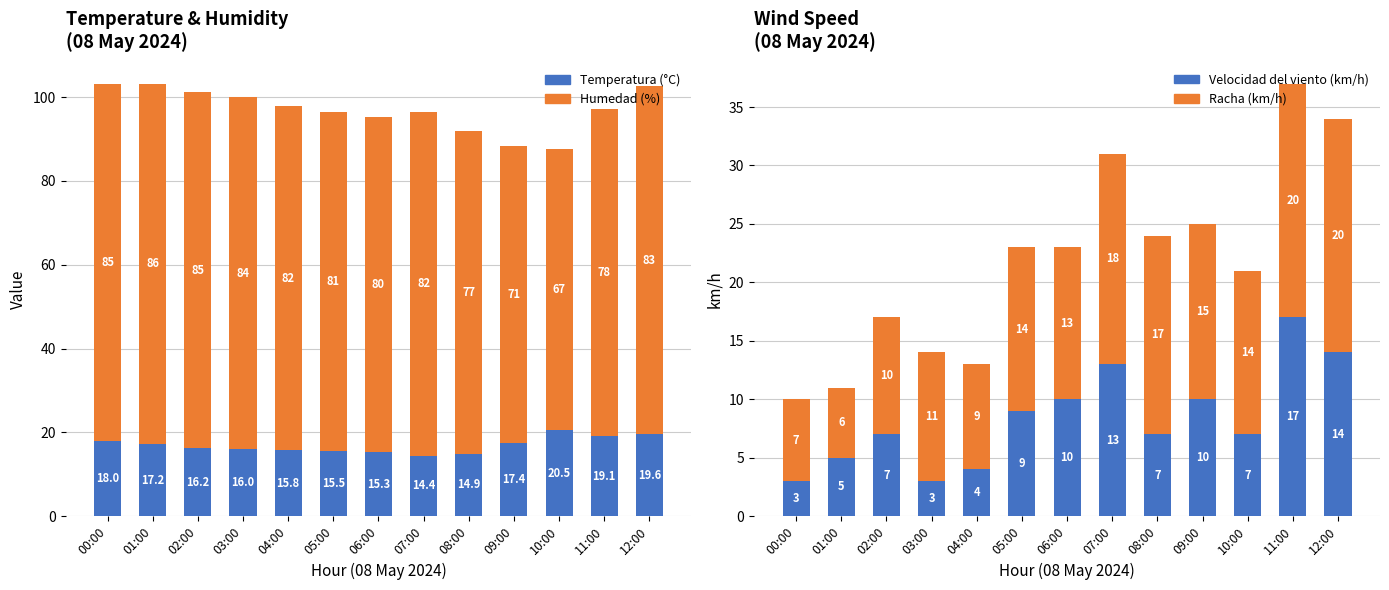

Is it true that Humedad (%) equals 39.3 at 03:00?

False